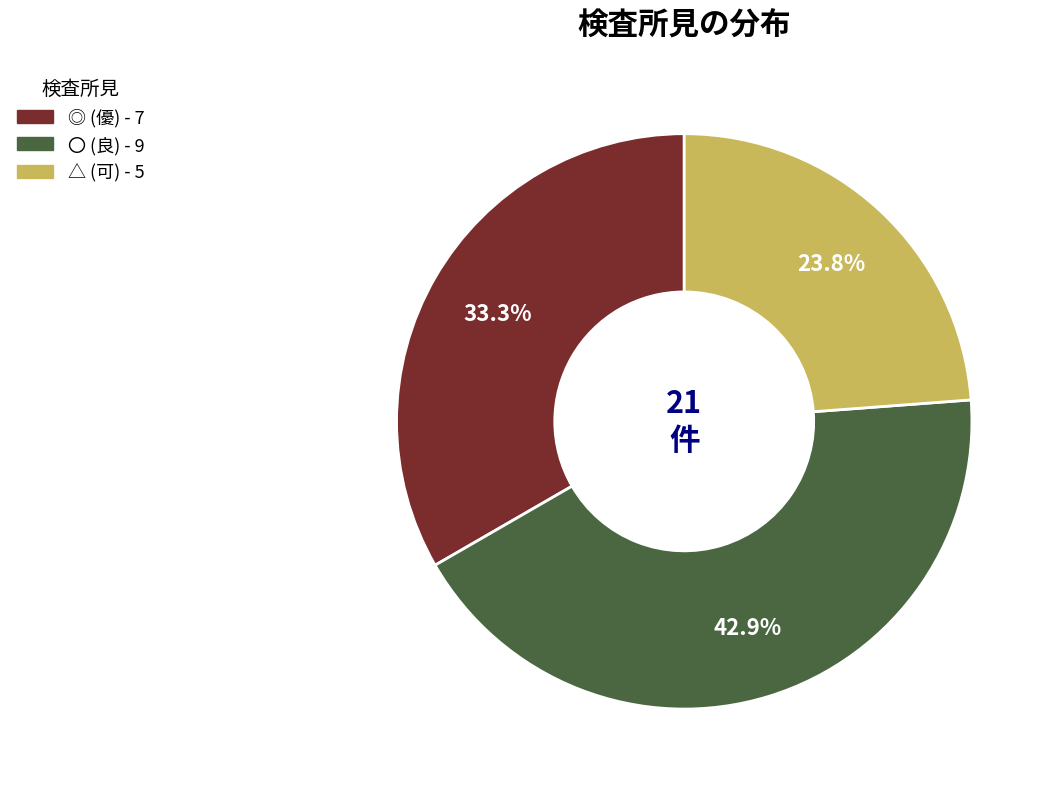

Count the number of slices in the pie.

3